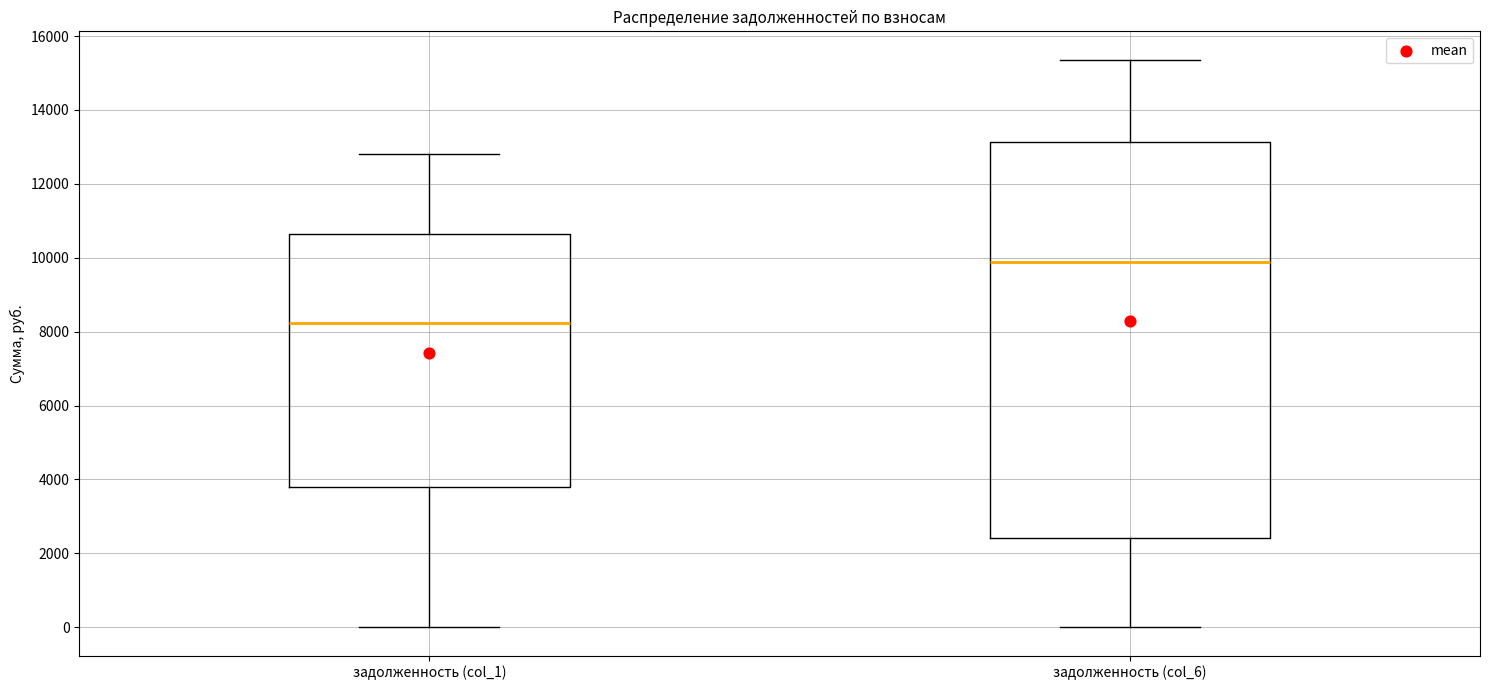

Reading left to right, read every box against the y-axis: the position of its median line, the range the box covers, and the ends of its whiskers. The values are not printed on the chart, so give them approximately, as read against the axis.

задолженность (col_1): median 8200, box 3800 to 10600, whiskers 0 to 12800
задолженность (col_6): median 9800, box 2400 to 13200, whiskers 0 to 15400